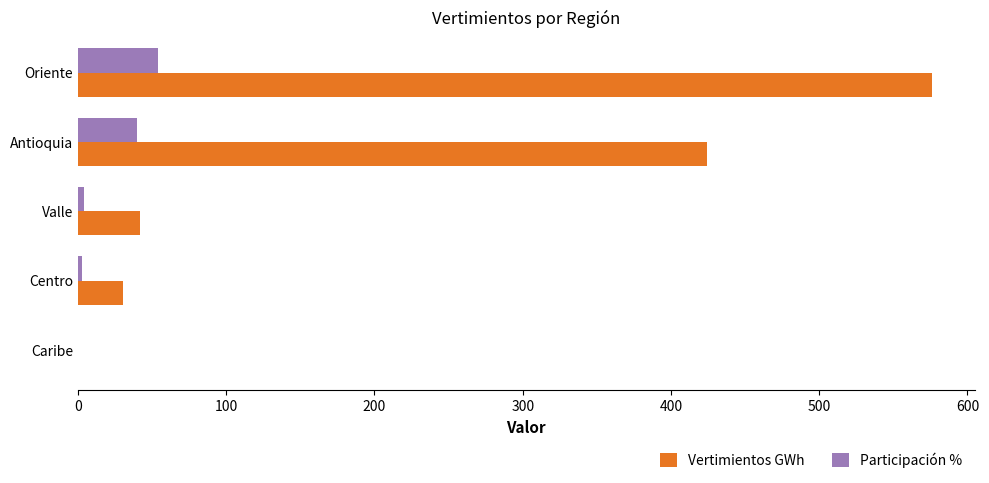

Is it true that Vertimientos GWh equals 788.1 at Oriente?

False